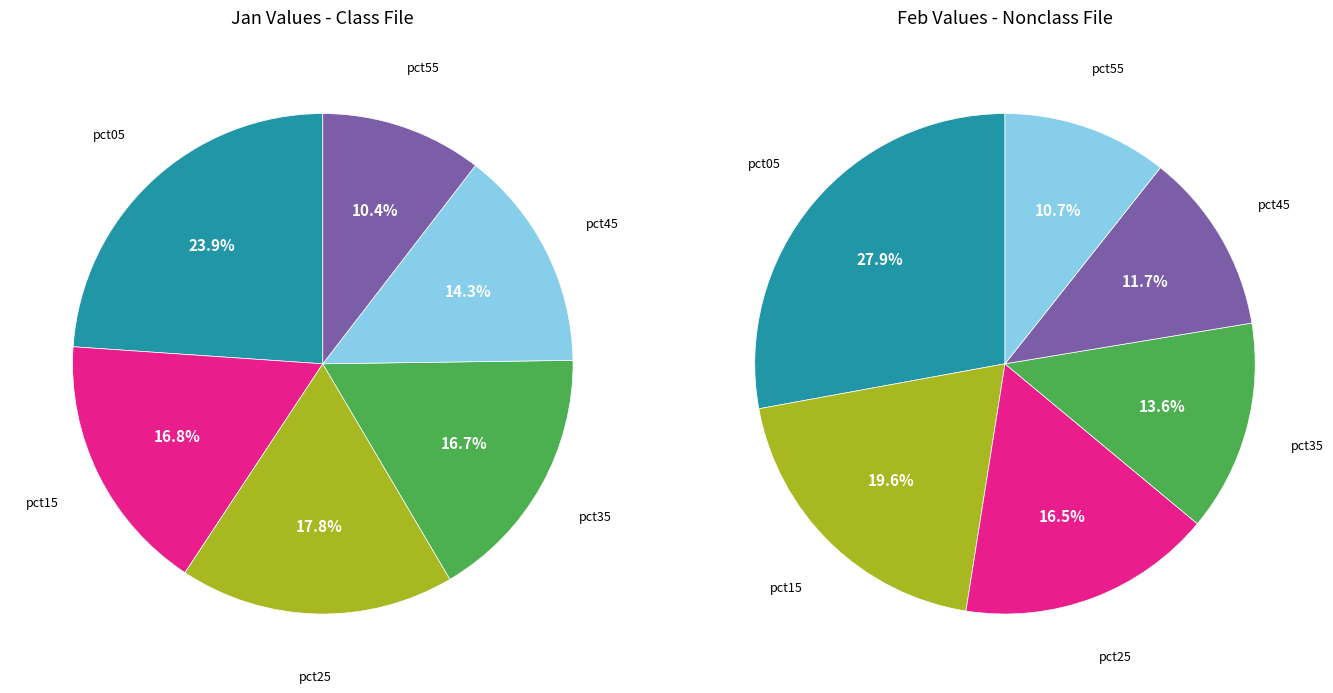

To the nearest percent, what portion does values_feb represent?

13%